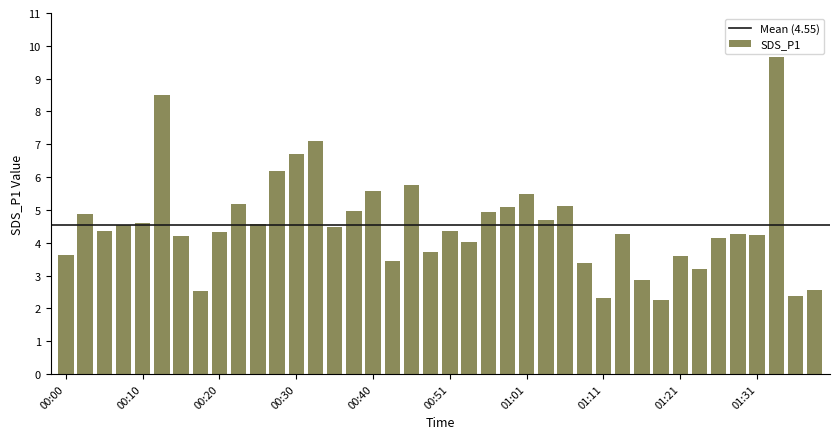

What is the difference between the maximum and minimum values?

7.4